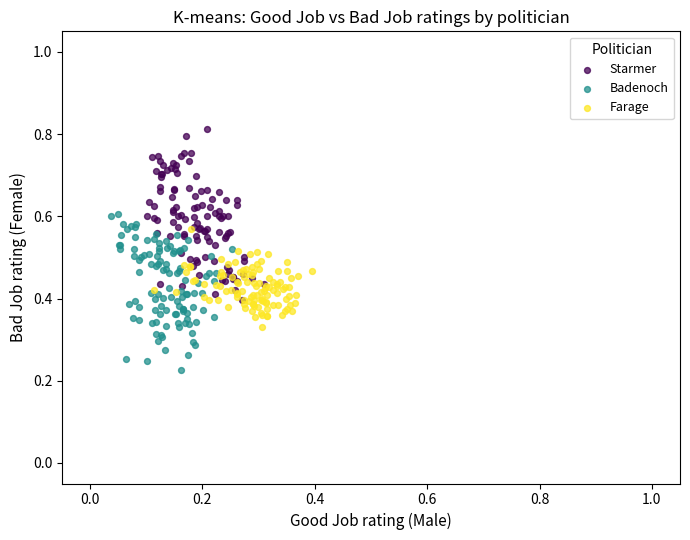

Which series contains the lowest Y value?

Badenoch